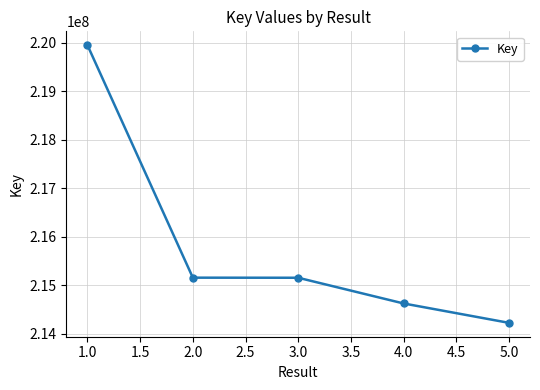

Does the chart display data point markers on the line(s)?

Yes